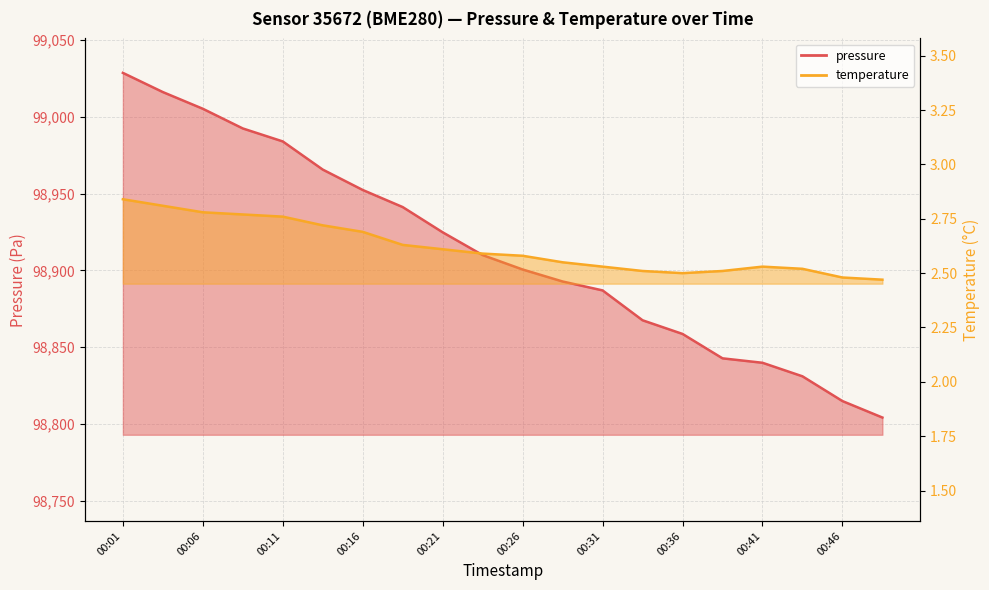

Rank the series by their maximum value, from highest to lowest.

pressure, temperature